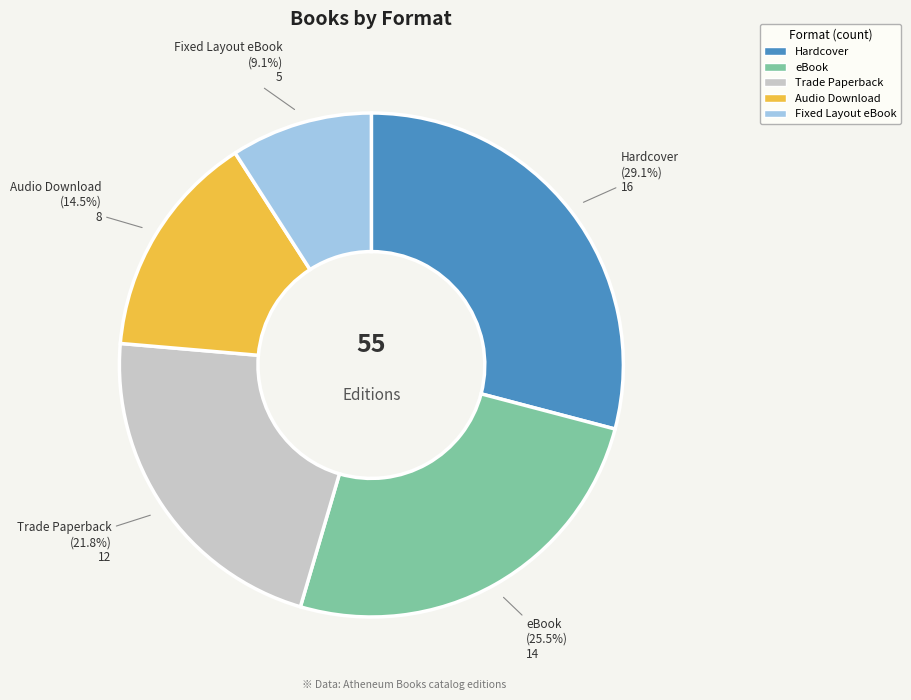

Which has a higher value, Fixed Layout eBook or Audio Download?

Audio Download